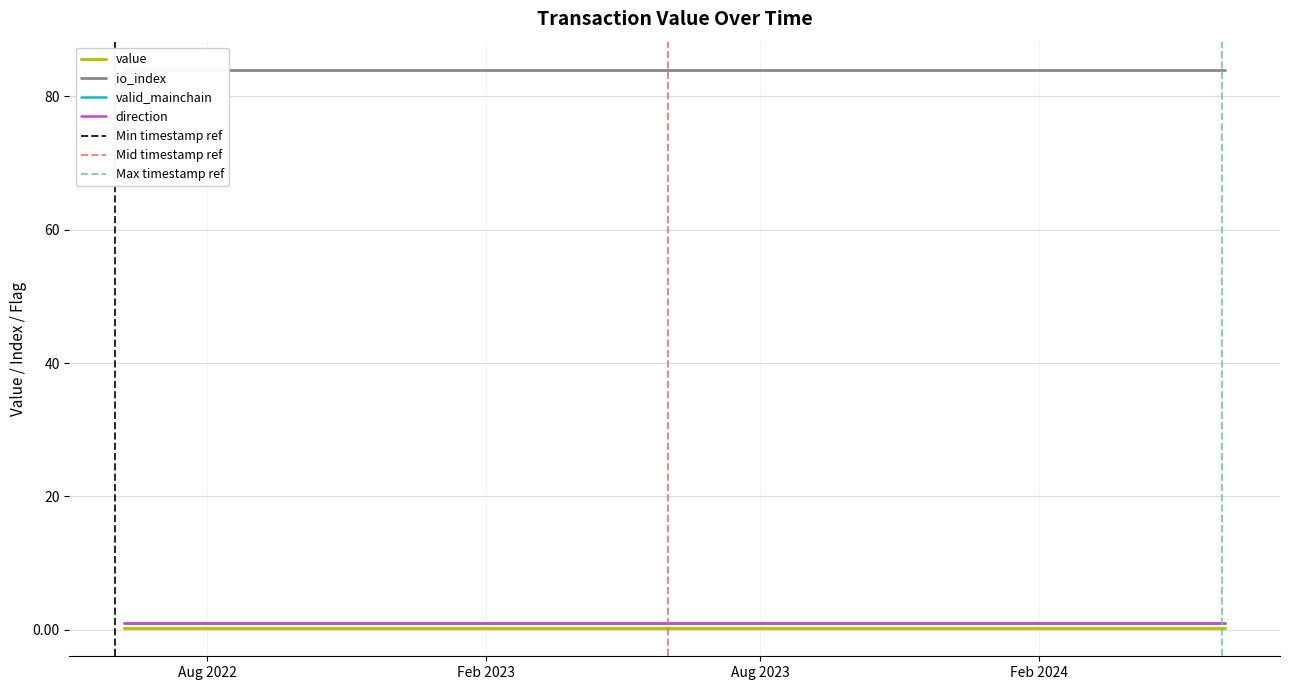

Which series has the largest total across all categories?

io_index